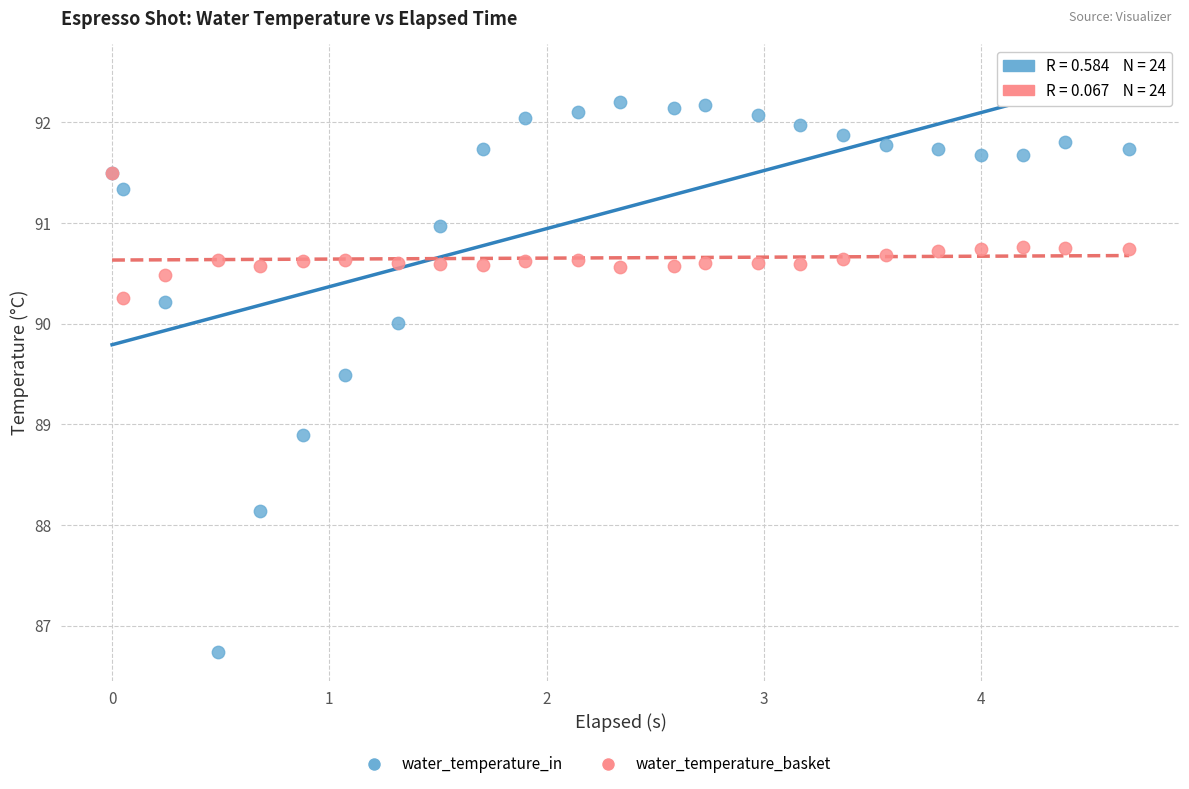

In the water_temperature_in series, what Y value is closest to 89?

88.9